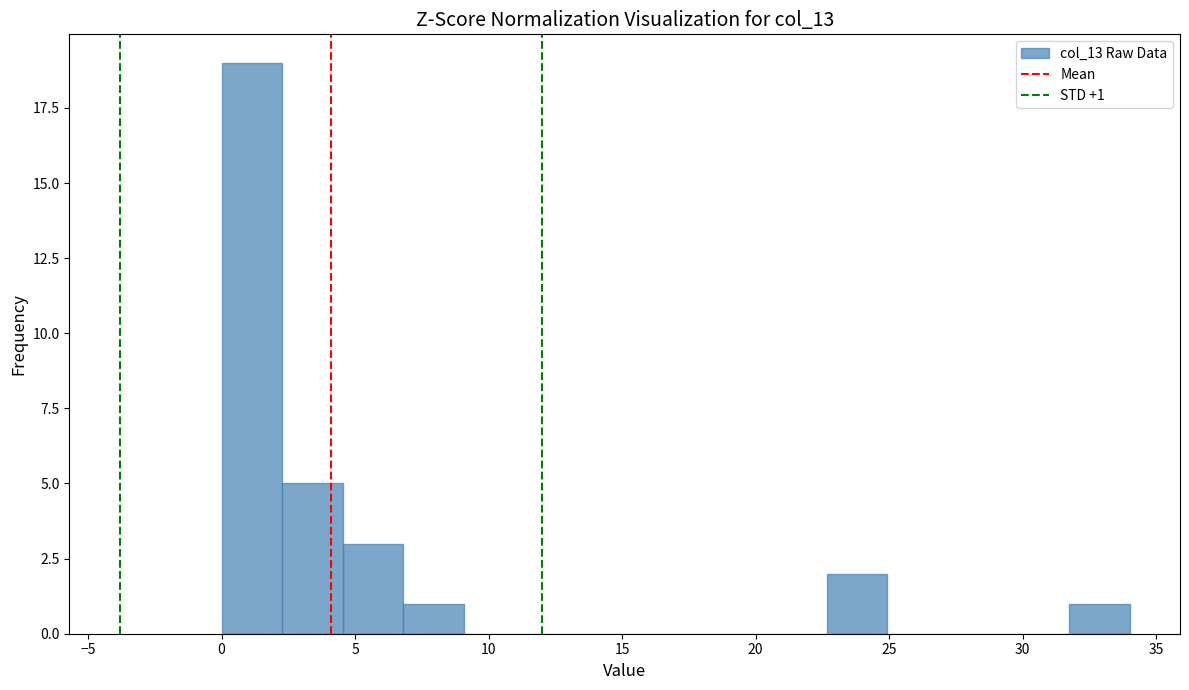

Over which range of the x-axis is the bar tallest?

0.0 to 2.5